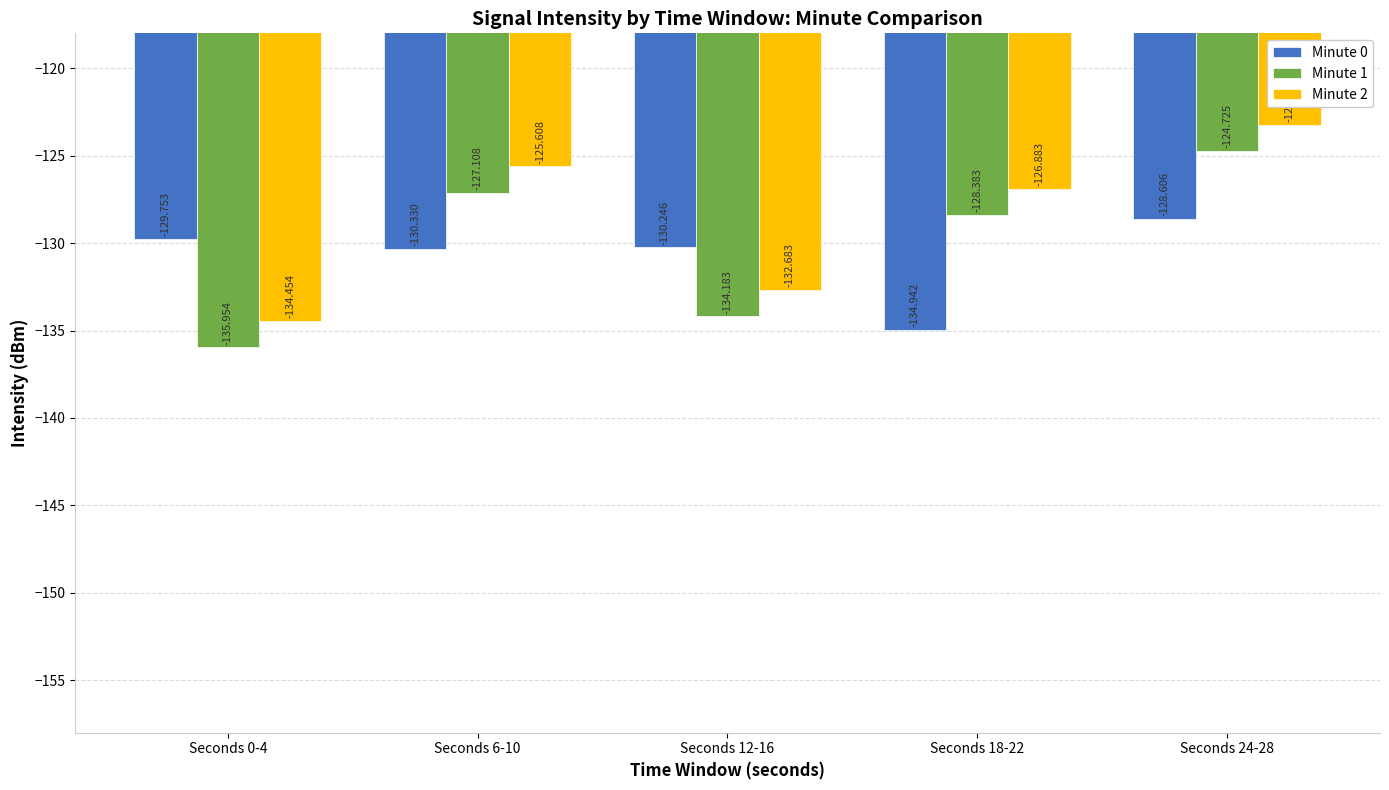

What is the sum of all Minute 0 values?

-653.9